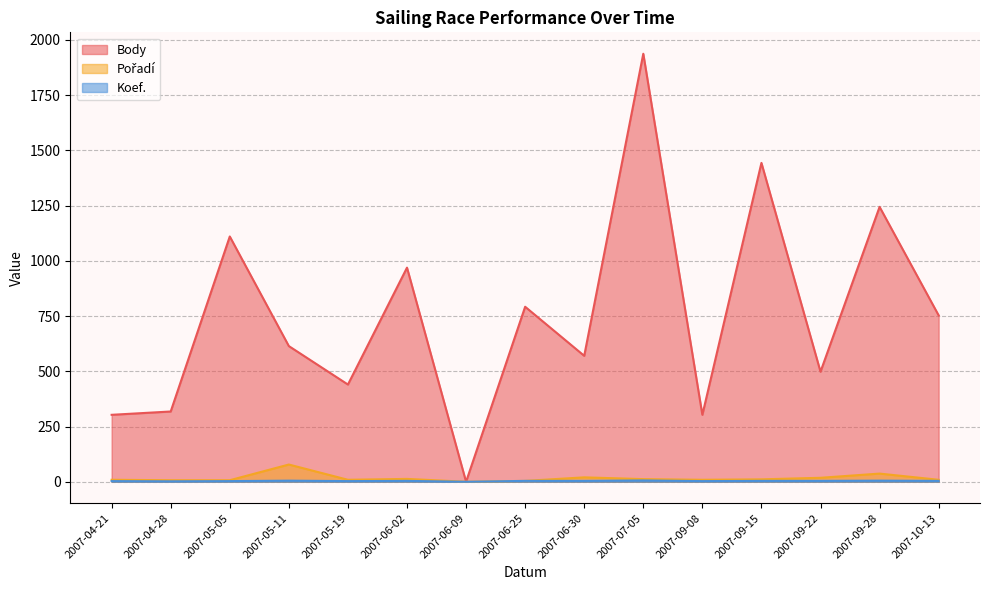

How many lines are shown in the chart?

3